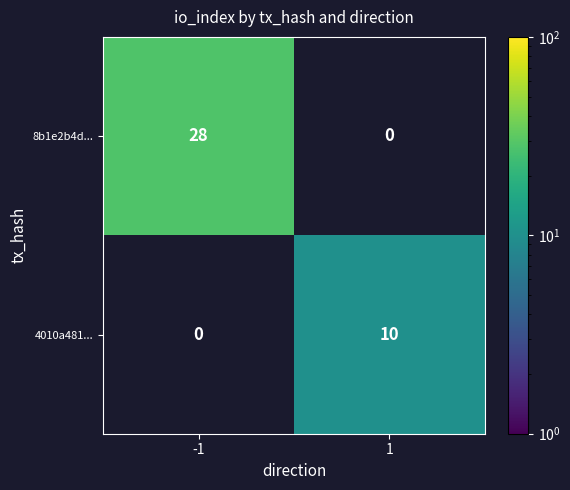

What is the difference between the highest and lowest values at 1?

10